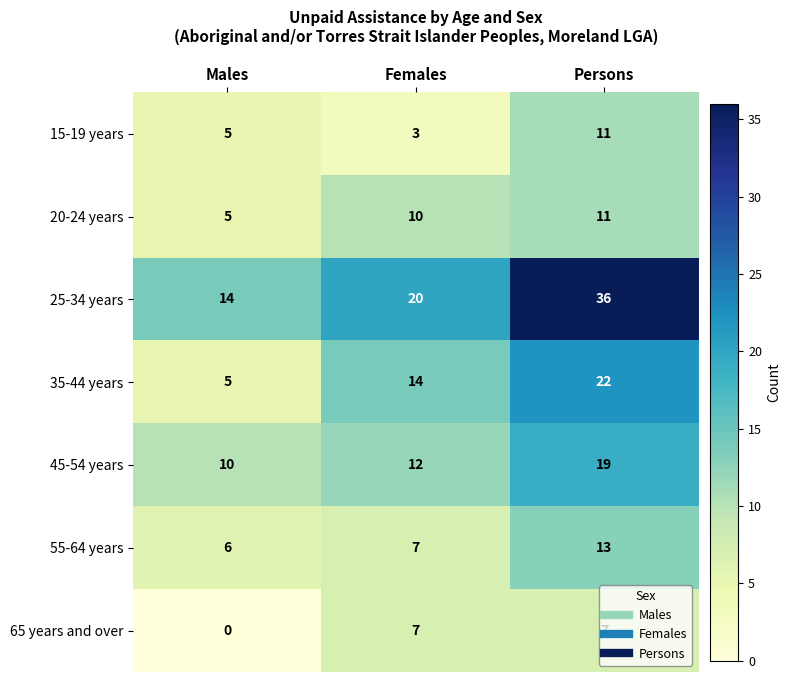

What is the spread (max minus min) of values at Males?

14